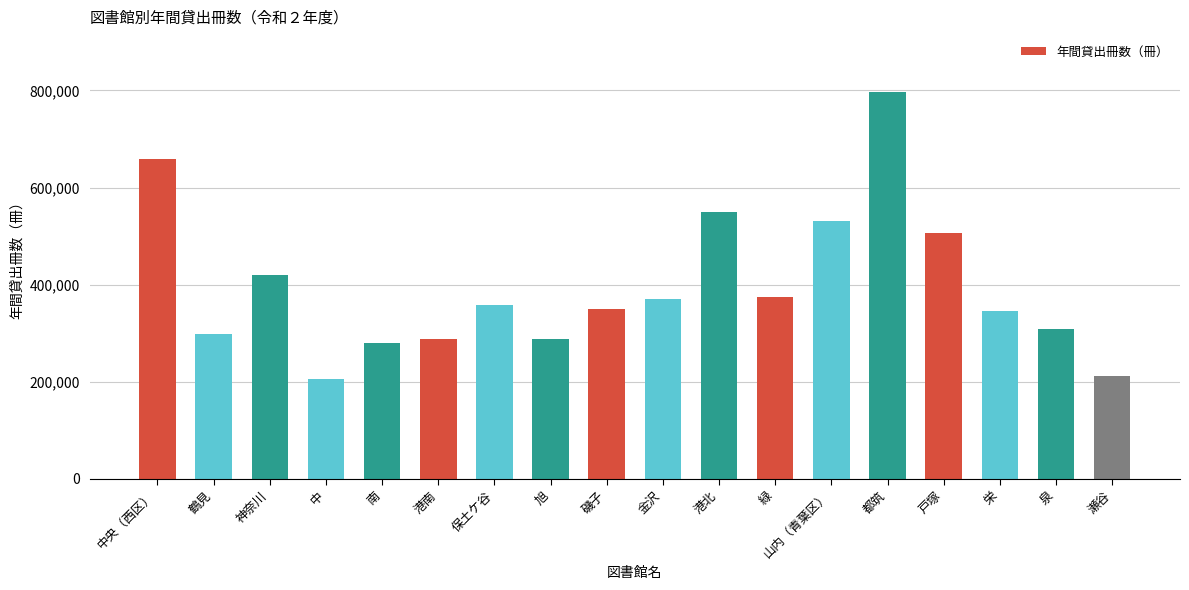

The value at 神奈川 is 419446. True or false?

True